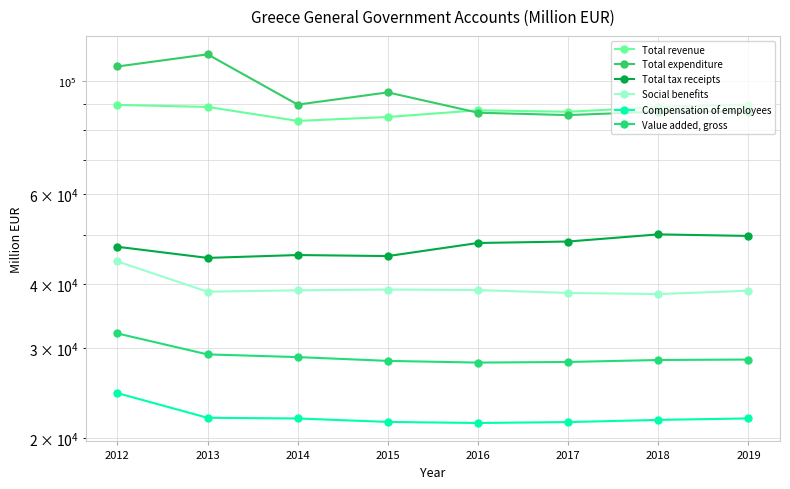

Where is Compensation of employees nearest to the value 22969?

2013